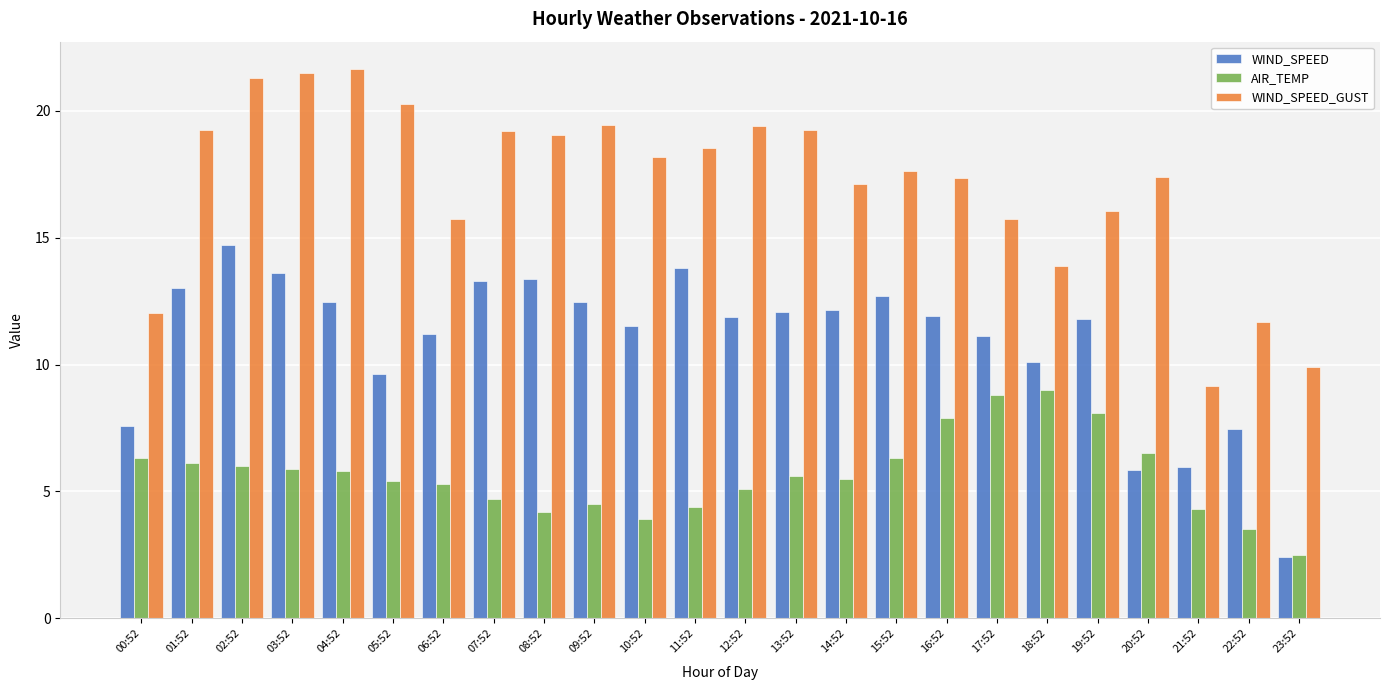

List the series in order of their peak value, highest first.

WIND_SPEED_GUST, WIND_SPEED, AIR_TEMP